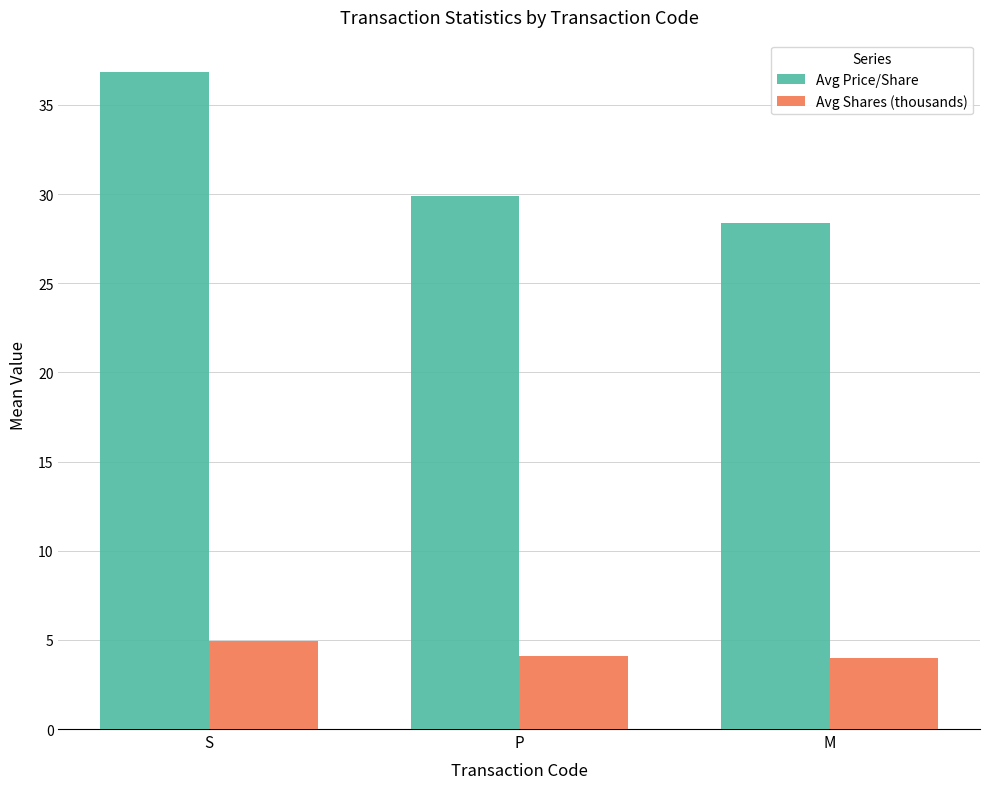

What is the spread (max minus min) of values at P?

25.8